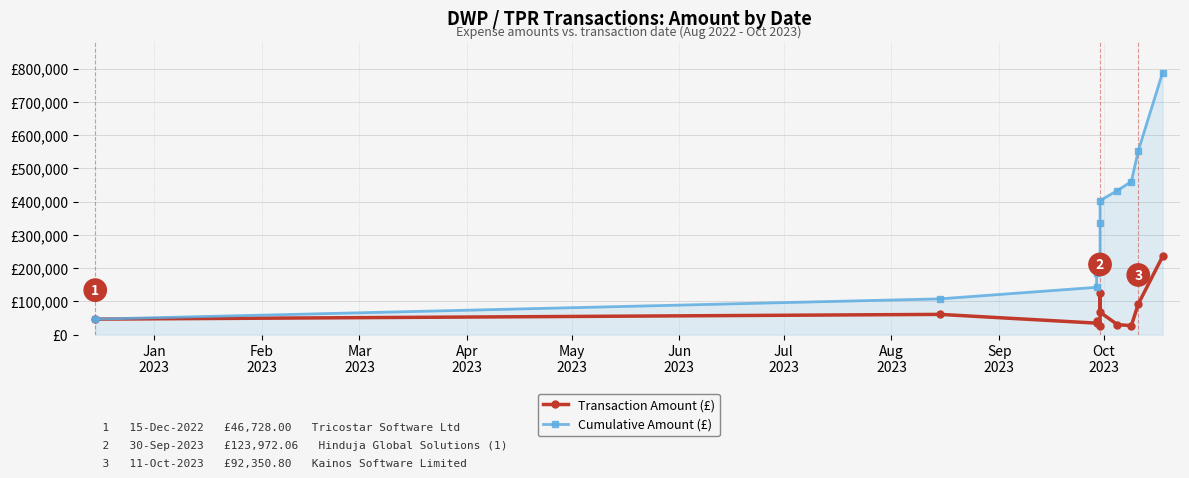

Does the chart have visible grid lines?

Yes